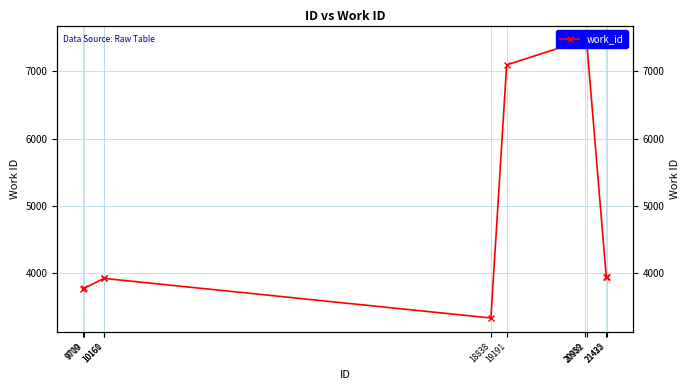

Count the number of values greater than 3938.

3